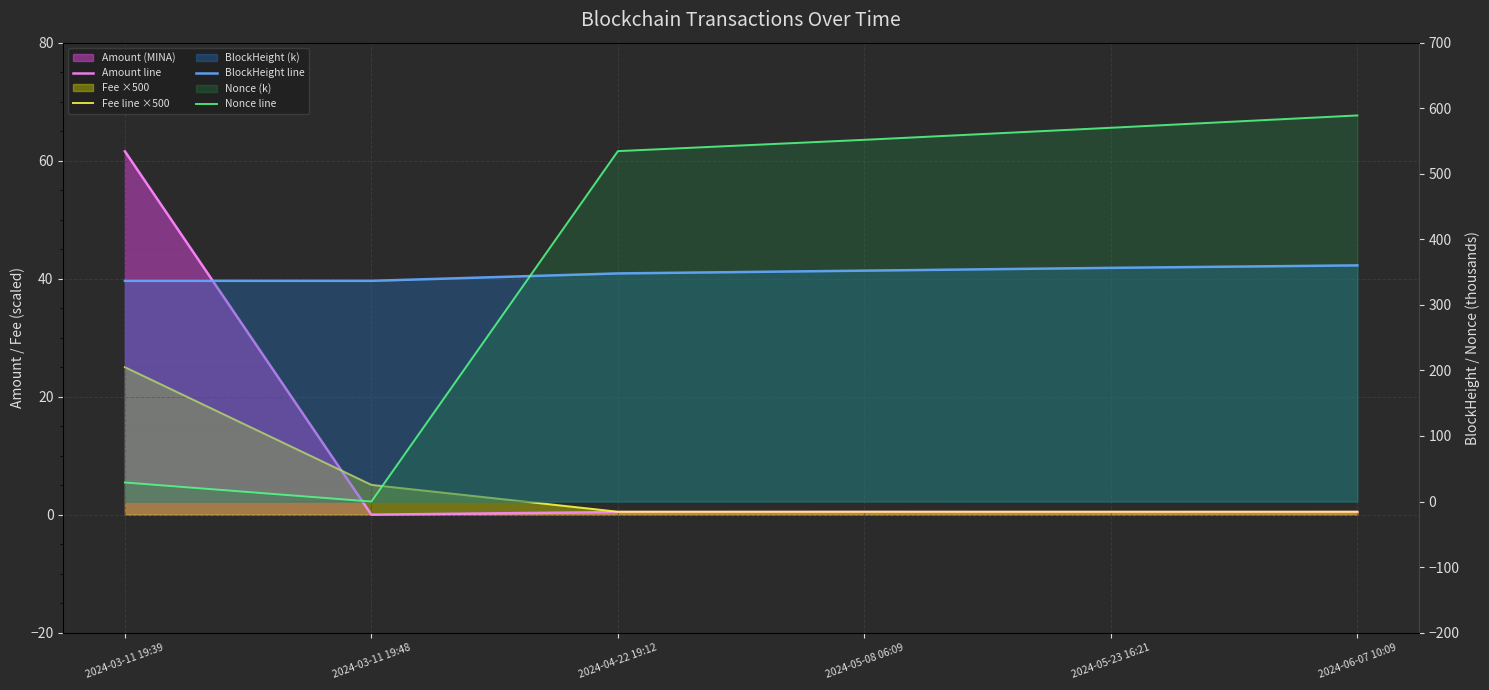

What is the total value across all series at 2024-05-23 16:21?

927.6